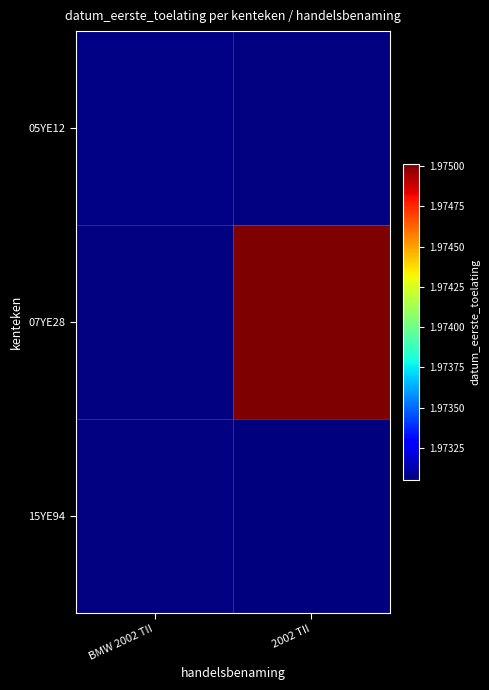

Reading left to right, extract all data points from this chart.

05YE12: BMW 2002 TII=19730612	2002 TII=0
07YE28: BMW 2002 TII=0	2002 TII=19750121
15YE94: BMW 2002 TII=0	2002 TII=19730521